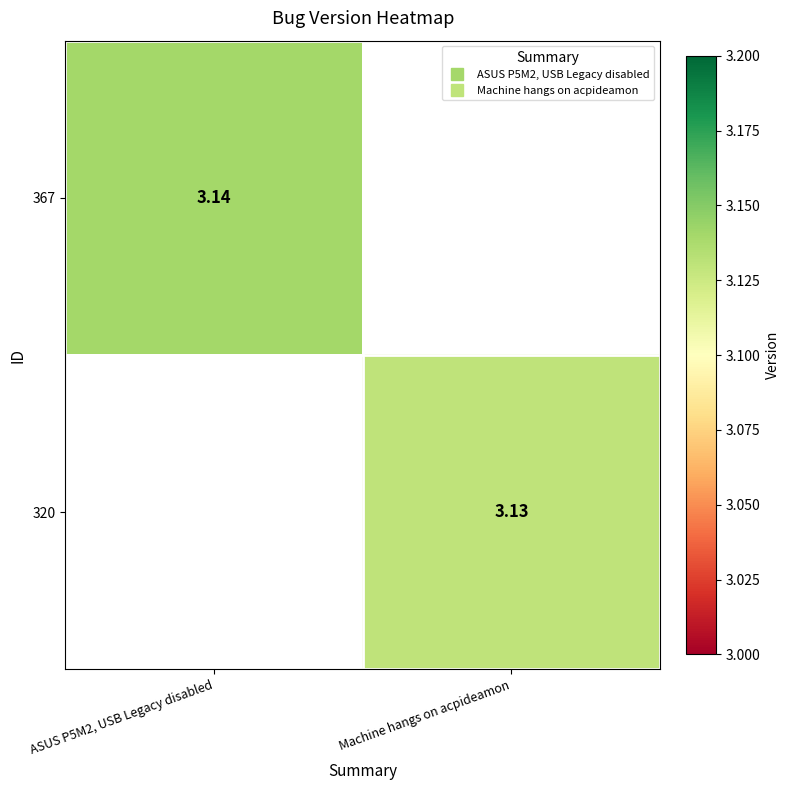

Which series changed the most between ASUS P5M2, USB Legacy disabled and Machine hangs on acpideamon?

367